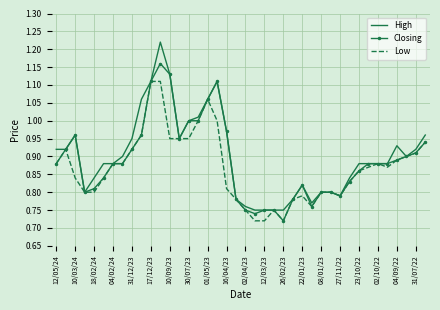

List the series in order of their peak value, lowest first.

Low, Closing, High